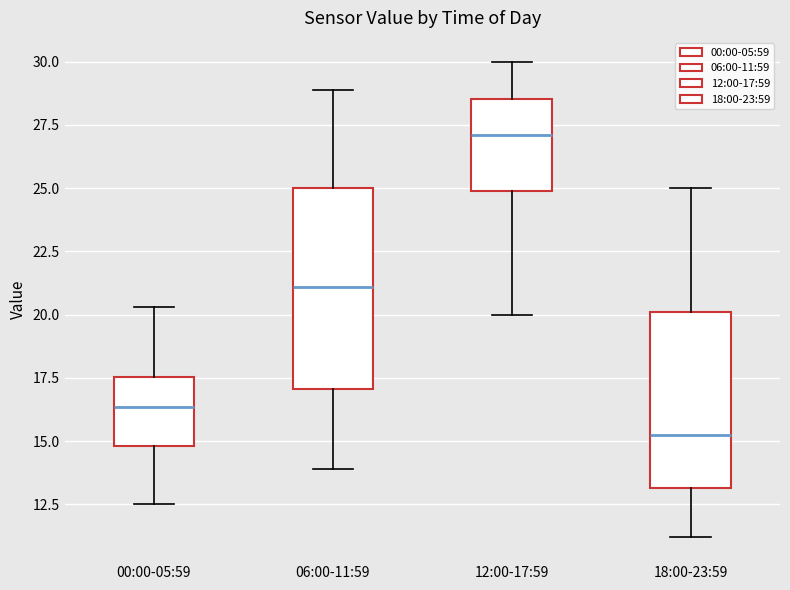

Where does the upper whisker of the box for 06:00-11:59 end on the y-axis? The values are not printed on the chart, so give them approximately, as read against the axis.

29.0